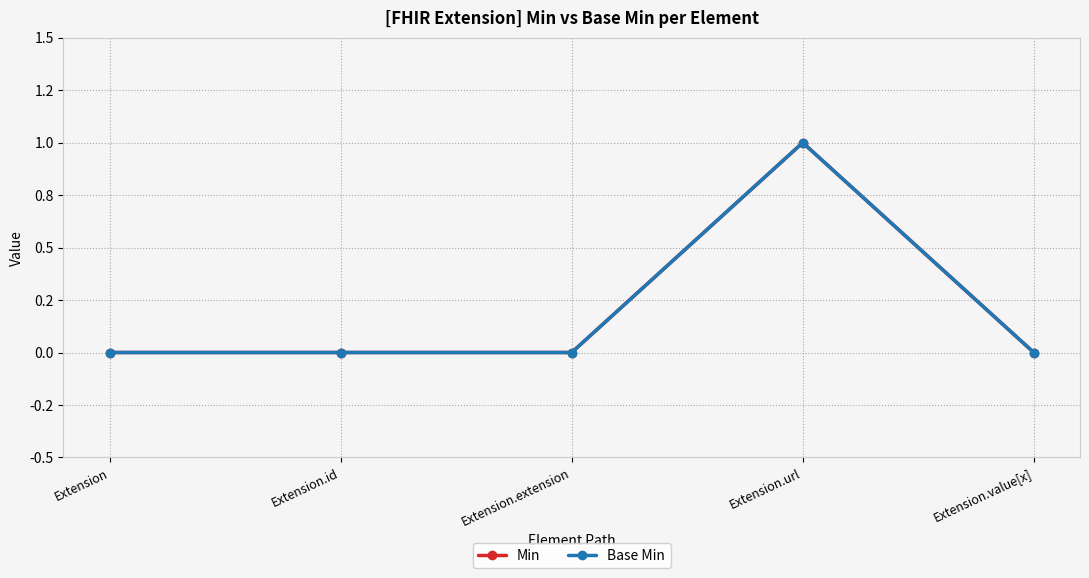

At which category is the sum across all series the highest?

Extension.url